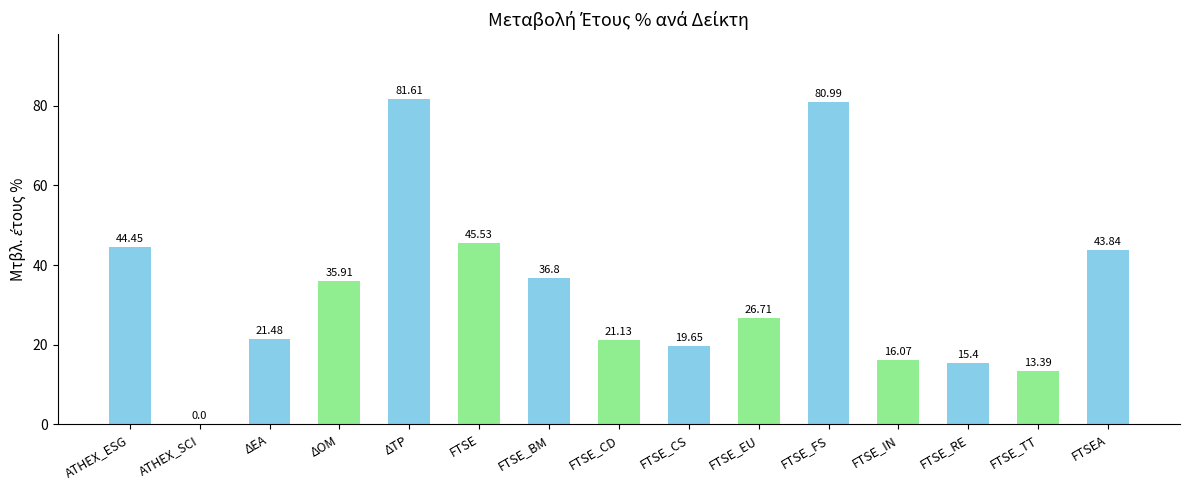

Where does the data first go above 26?

ATHEX_ESG